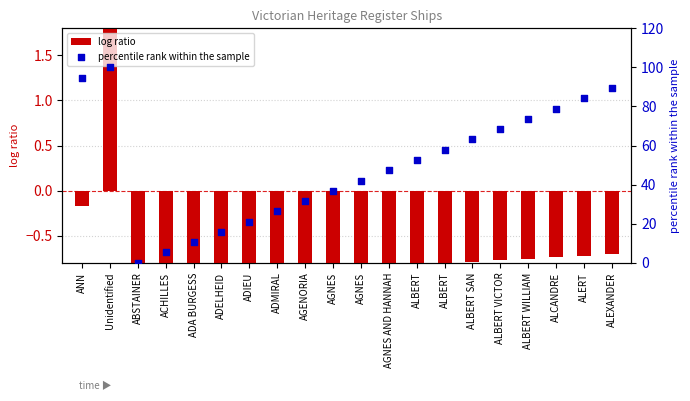

Which series has the widest spread of Y values?

percentile rank within the sample